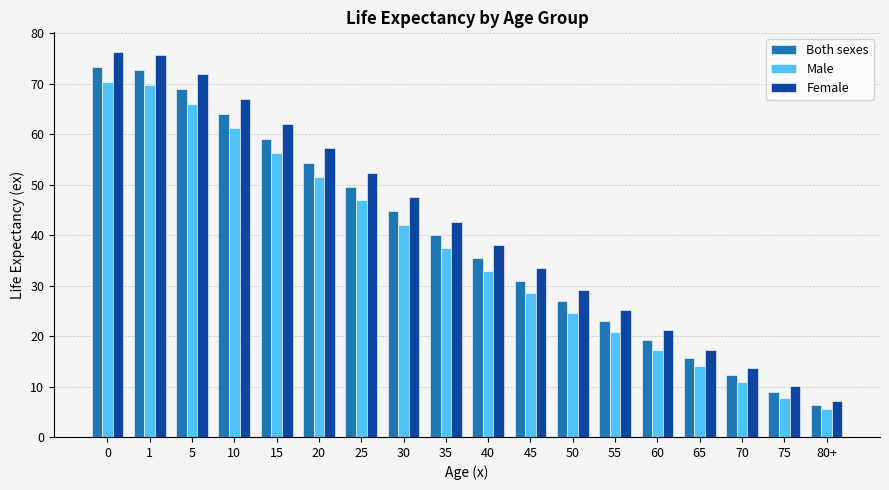

The Female series shows 13.6 at 70. True or false?

True